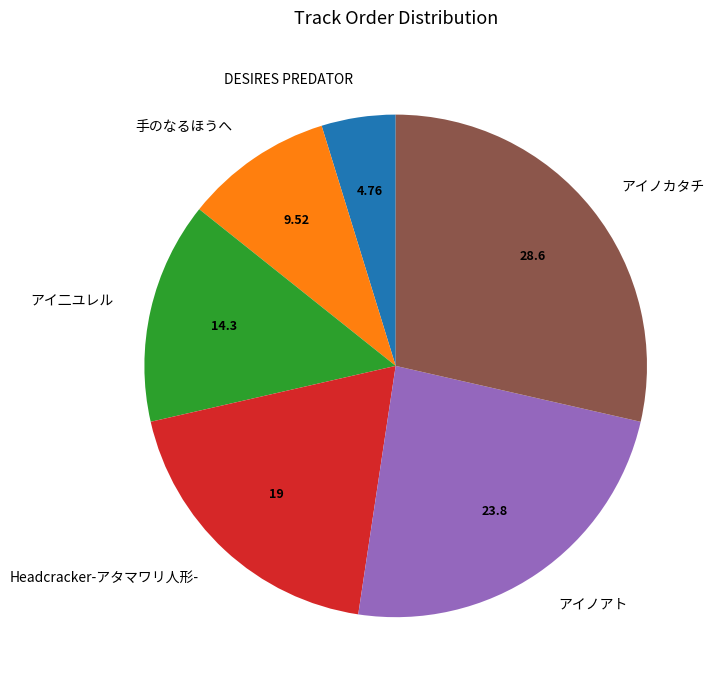

Does Headcracker-アタマワリ人形- account for over 50% of the chart?

No